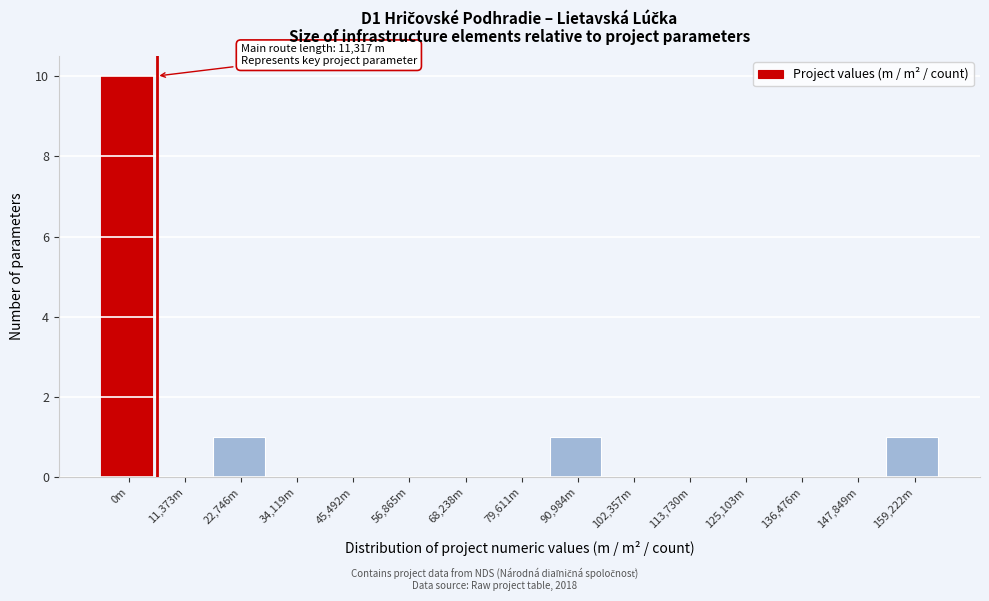

Reading left to right, what are all the values shown in this chart?

0m=10	11,373m=0	22,746m=1	34,119m=0	45,492m=0	56,865m=0	68,238m=0	79,611m=0	90,984m=1	102,357m=0	113,730m=0	125,103m=0	136,476m=0	147,849m=0	159,222m=1